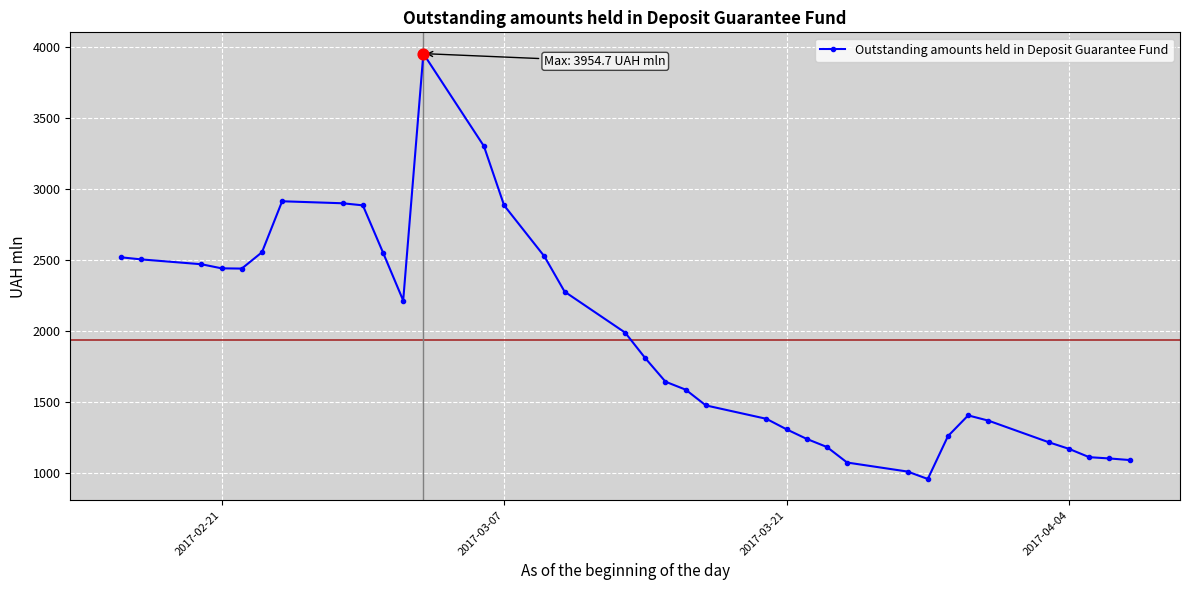

What is the value of the 11th point from the left?

2216.7